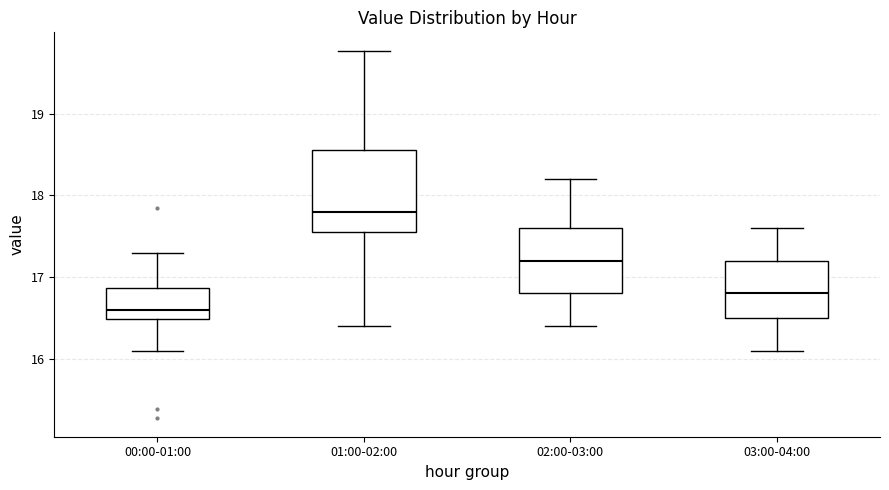

Where is the lower edge of the box for 01:00-02:00 on the y-axis? The values are not printed on the chart, so give them approximately, as read against the axis.

17.6